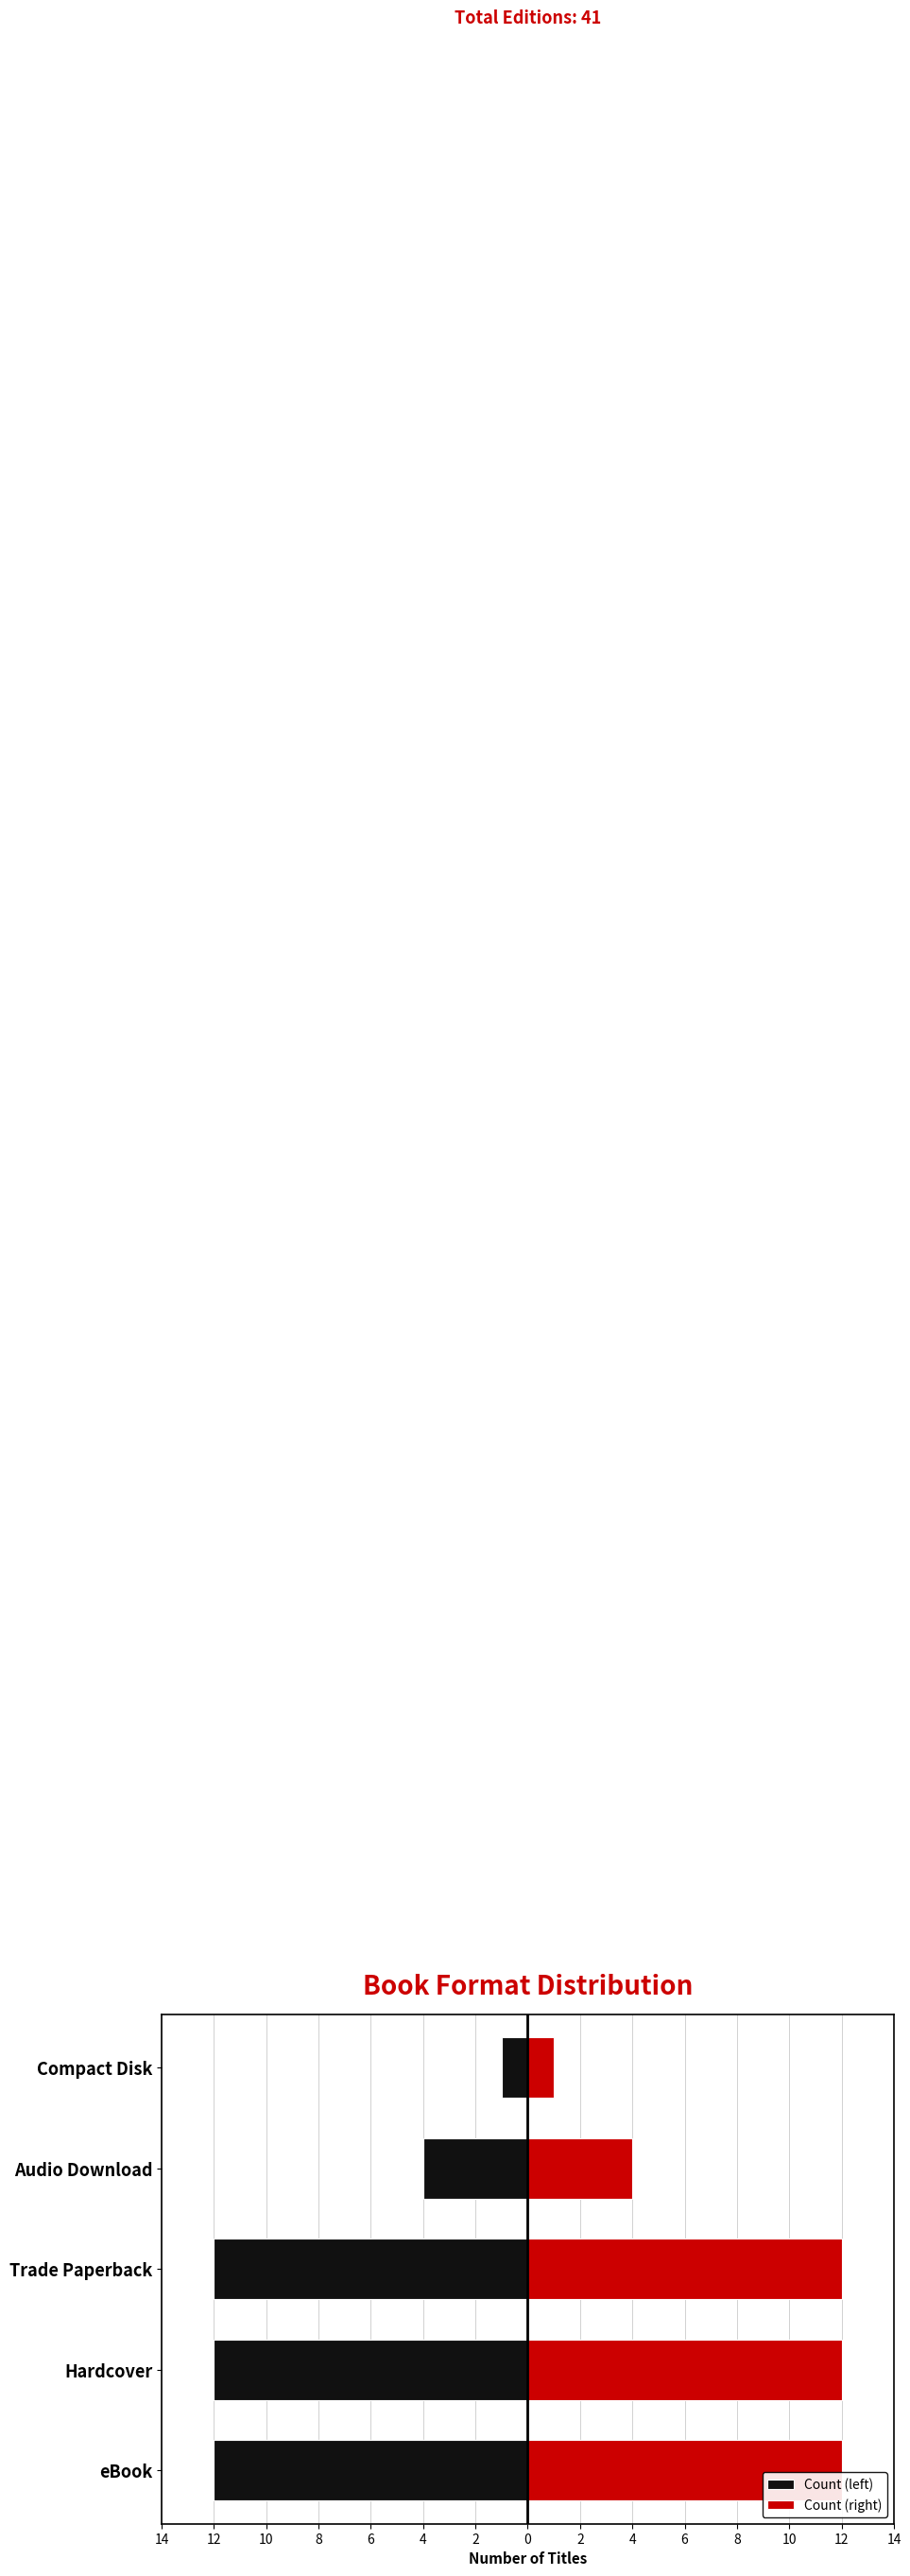

Which has a higher value, 8 or 6?

6